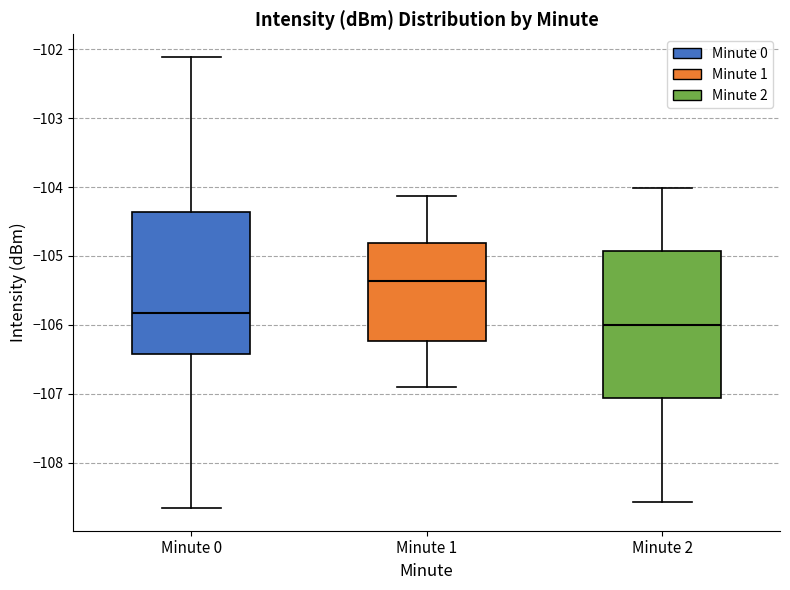

Where is the lower edge of the box for Minute 2 on the y-axis? The values are not printed on the chart, so give them approximately, as read against the axis.

-107.1